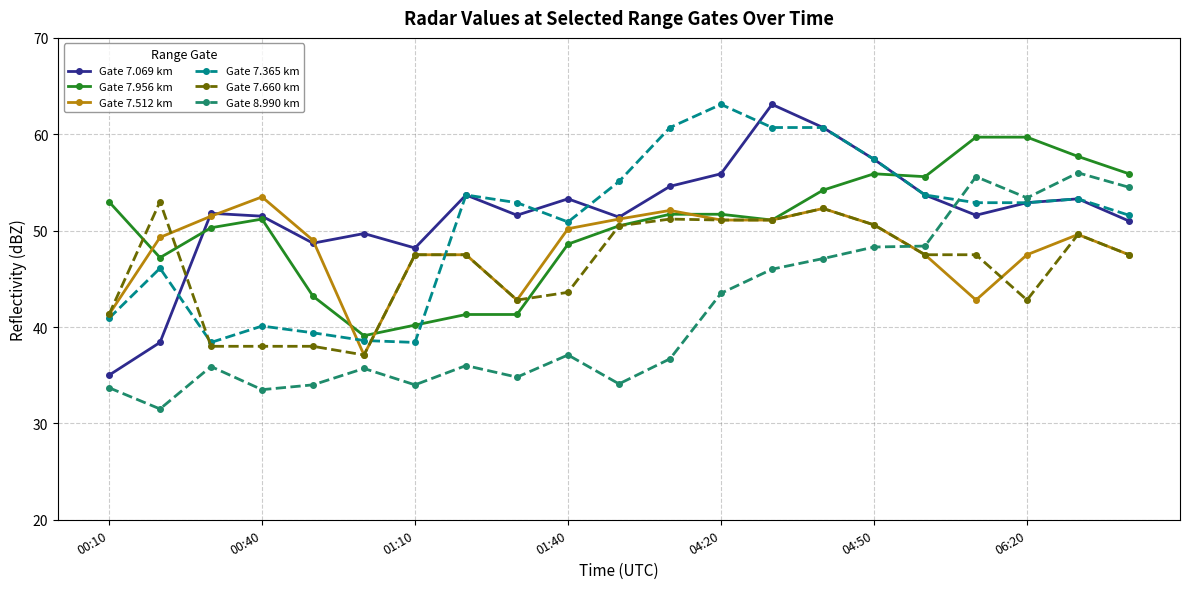

Is this an area chart (filled region under the line)?

No